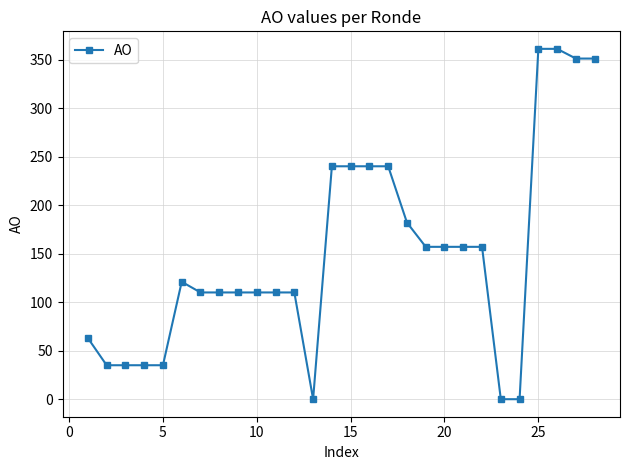

Does the chart have visible grid lines?

Yes